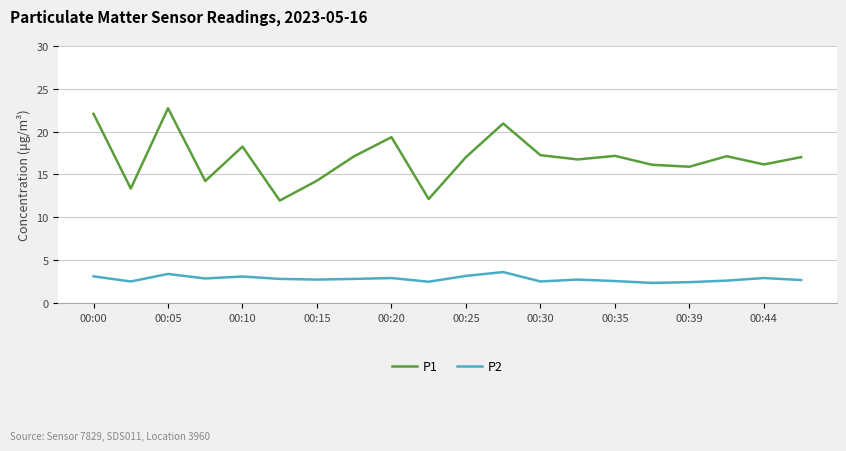

Count the number of categories in the chart.

20